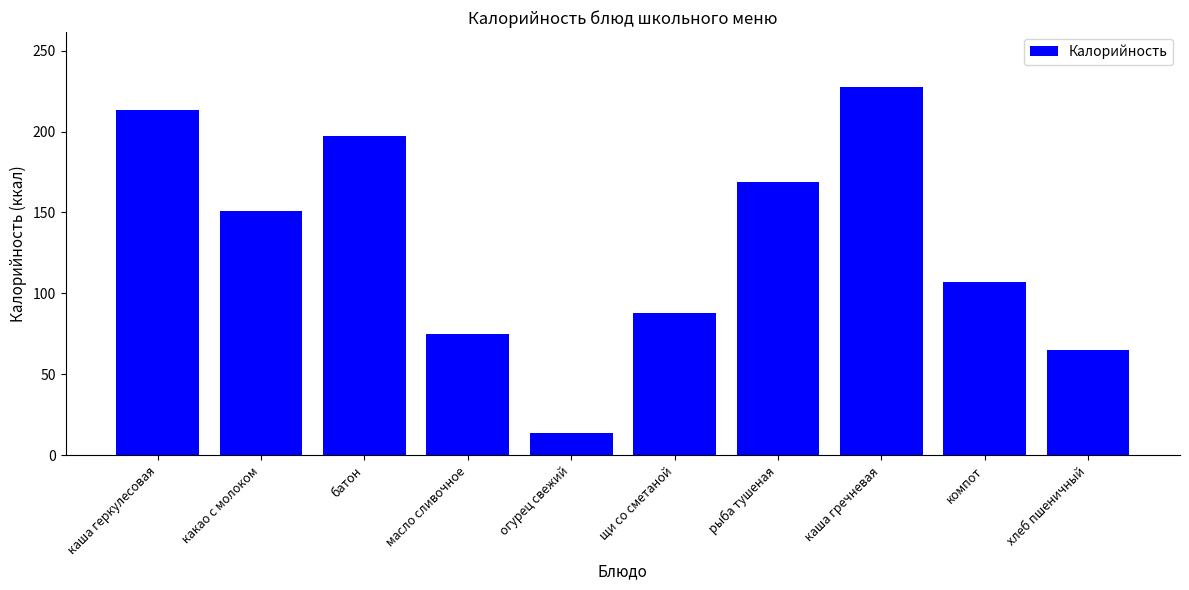

Is it true that the value at какао с молоком is 151.0?

True